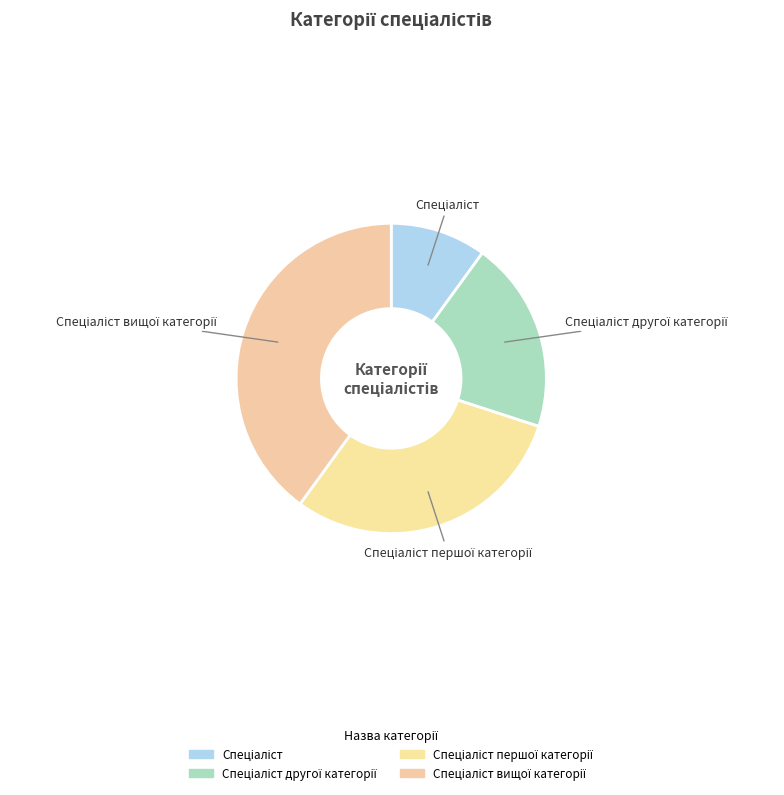

To the nearest percent, what is the difference between the largest and smallest slice percentages?

30%